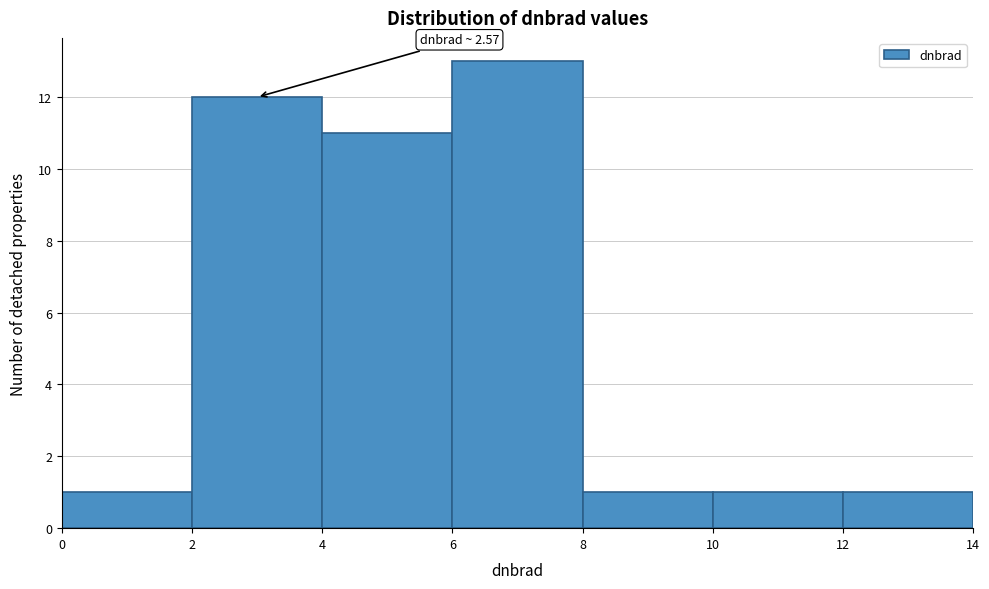

Over which range of the x-axis is the bar tallest?

6 to 8